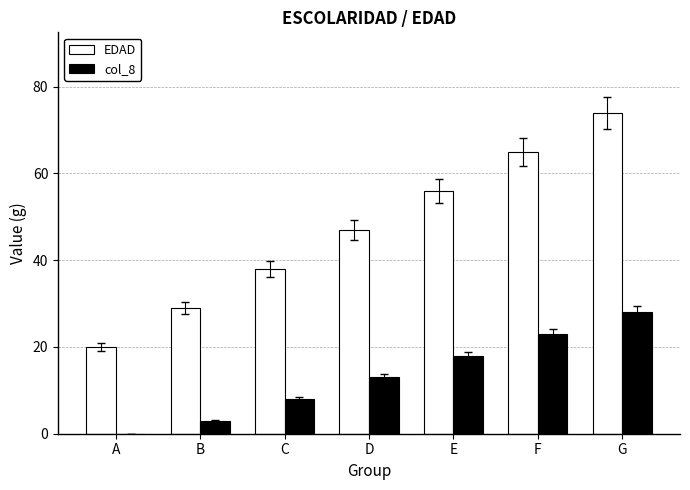

Reading left to right, list all the values displayed in this chart.

EDAD: 20	29	38	47	56	65	74
col_8: 0	3	8	13	18	23	28